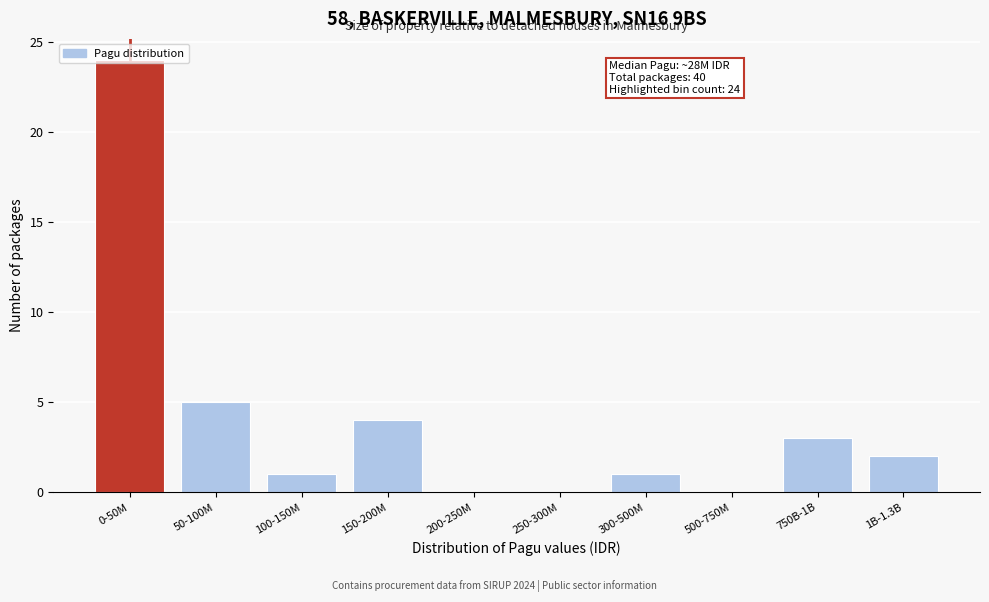

What is the greatest value displayed?

24